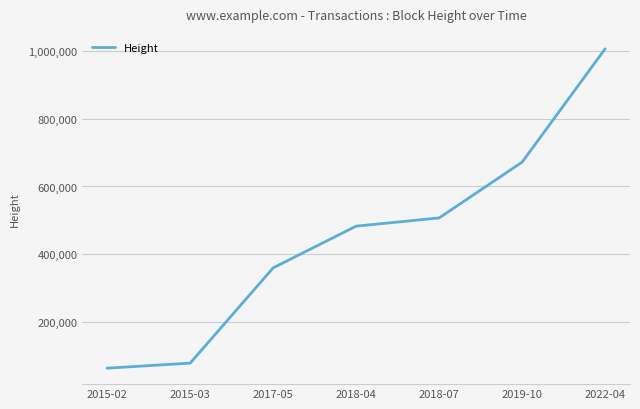

Does the chart have visible grid lines?

Yes